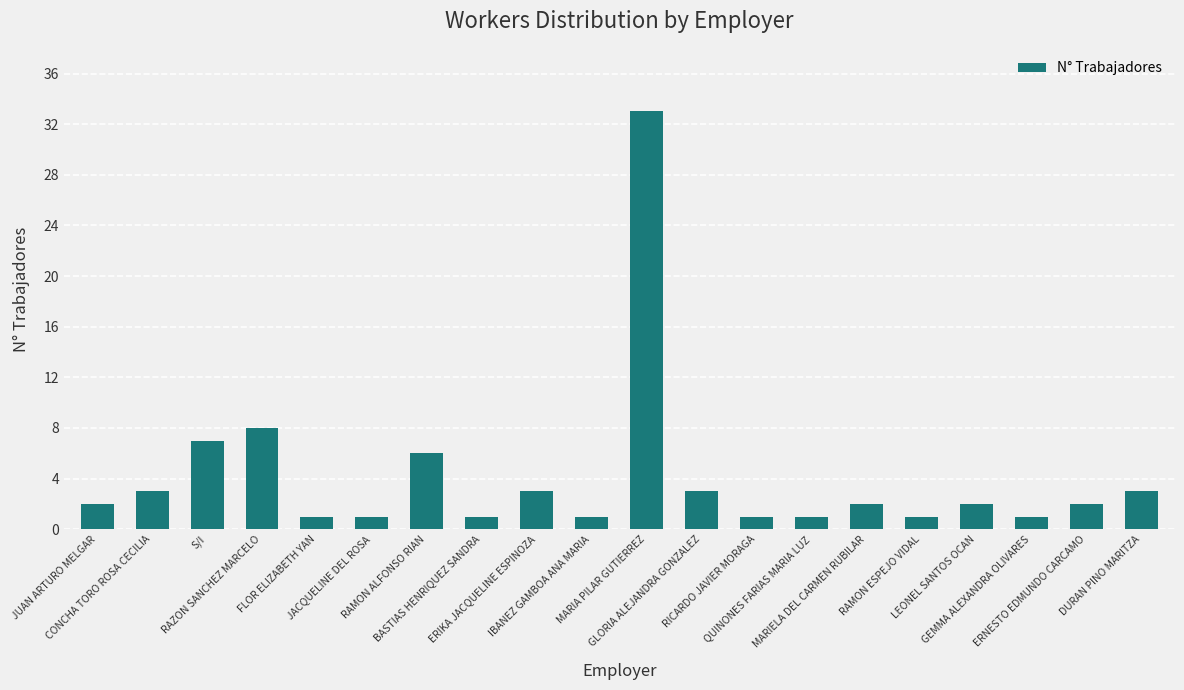

Approximately how many times larger is the value at S/I compared to LEONEL SANTOS OCAN?

3.5